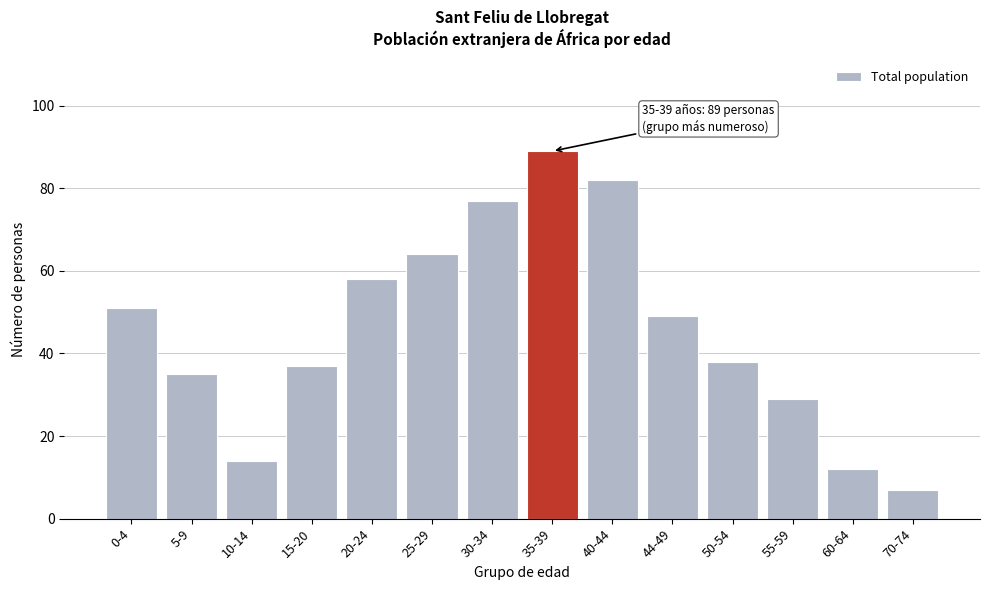

Reading right to left, extract all data points from this chart.

7	12	29	38	49	82	89	77	64	58	37	14	35	51